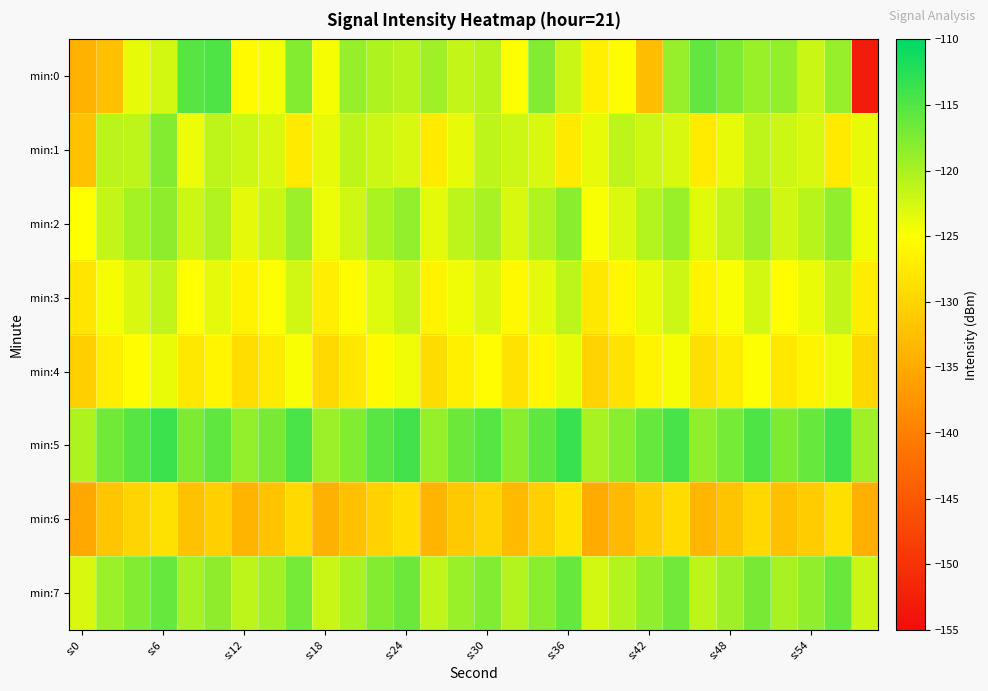

Reading right to left, what are all the values shown in this chart?

min:0: -152.9	-118.8	-121.9	-118.7	-119.0	-117.5	-115.9	-118.9	-132.7	-125.4	-126.8	-122.0	-117.6	-124.8	-120.8	-121.5	-119.3	-120.9	-120.3	-119.0	-124.5	-117.9	-124.3	-125.6	-114.7	-115.3	-122.4	-123.7	-132.4	-133.9
min:1: -123.6	-127.4	-122.7	-122.1	-121.2	-123.6	-127.4	-122.7	-122.1	-121.2	-123.6	-127.4	-122.7	-122.1	-121.2	-123.6	-127.4	-122.7	-122.1	-121.2	-123.6	-127.4	-122.7	-122.1	-121.2	-124.0	-117.7	-121.1	-121.0	-132.2
min:2: -124.1	-118.5	-120.8	-122.2	-119.4	-121.6	-123.3	-119.0	-120.7	-122.9	-124.6	-118.1	-120.4	-122.8	-119.9	-121.2	-123.5	-118.7	-120.1	-122.3	-124.0	-119.2	-121.8	-123.4	-120.5	-122.1	-118.3	-119.8	-121.5	-125.0
min:3: -127.1	-121.5	-123.8	-125.2	-122.4	-124.6	-126.3	-122.0	-123.7	-125.9	-127.6	-121.1	-123.4	-125.8	-122.9	-124.2	-126.5	-121.7	-123.1	-125.3	-127.0	-122.2	-124.8	-126.4	-123.5	-125.1	-121.3	-122.8	-124.5	-128.0
min:4: -129.6	-124.0	-126.3	-127.7	-124.9	-127.1	-128.8	-124.5	-126.2	-128.4	-130.1	-123.6	-125.9	-128.3	-125.4	-126.7	-129.0	-124.2	-125.6	-127.8	-129.5	-124.7	-127.3	-128.9	-126.0	-127.6	-123.8	-125.3	-127.0	-130.5
min:5: -119.4	-113.8	-116.1	-117.5	-114.7	-116.9	-118.6	-114.3	-116.0	-118.2	-119.9	-113.4	-115.7	-118.1	-115.2	-116.5	-118.8	-114.0	-115.4	-117.6	-119.3	-114.5	-117.1	-118.7	-115.8	-117.4	-113.6	-115.1	-116.8	-120.3
min:6: -134.3	-128.7	-131.0	-132.4	-129.6	-131.8	-133.5	-129.2	-130.9	-133.1	-134.8	-128.3	-130.6	-133.0	-130.1	-131.4	-133.7	-128.9	-130.3	-132.5	-134.2	-129.4	-132.0	-133.6	-130.7	-132.3	-128.5	-130.0	-131.7	-135.2
min:7: -121.9	-116.3	-118.6	-120.0	-117.2	-119.4	-121.1	-116.8	-118.5	-120.7	-122.4	-116.0	-118.2	-120.6	-117.7	-119.0	-121.3	-116.5	-117.9	-120.1	-121.8	-117.0	-119.6	-121.2	-118.3	-119.9	-116.1	-117.6	-119.3	-122.8